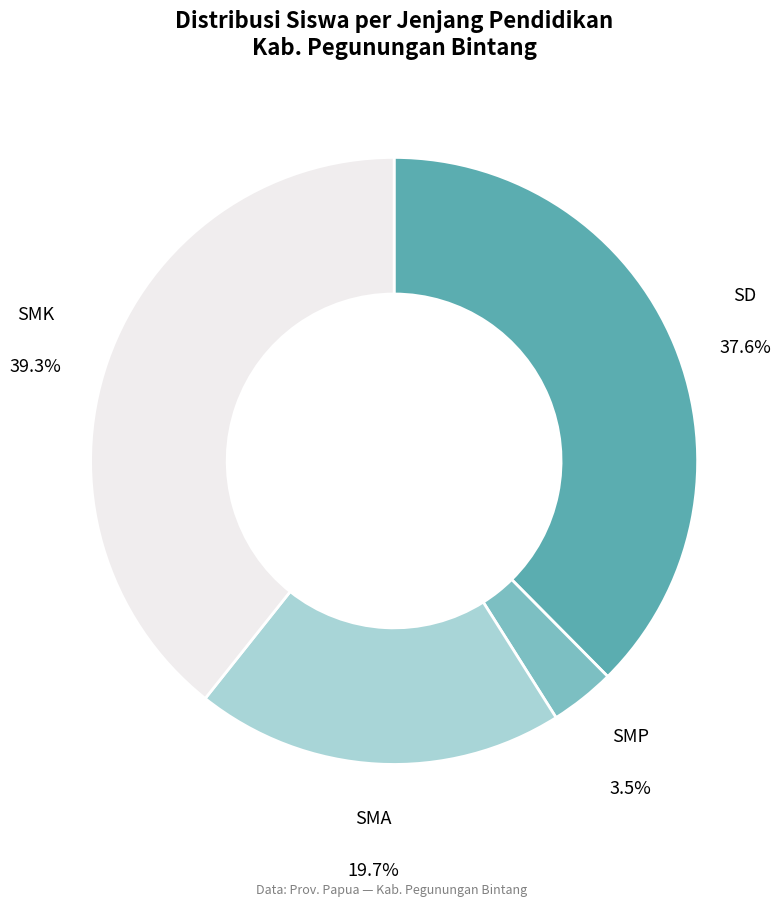

Rank the categories by value from highest to lowest.

SMK, SD, SMA, SMP